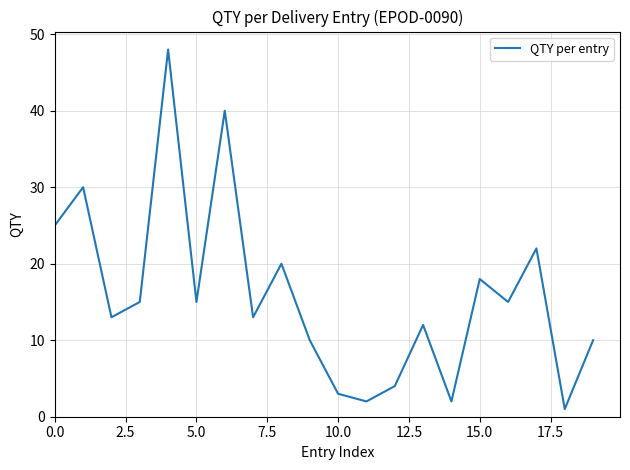

What is the difference between the maximum and minimum values?

47